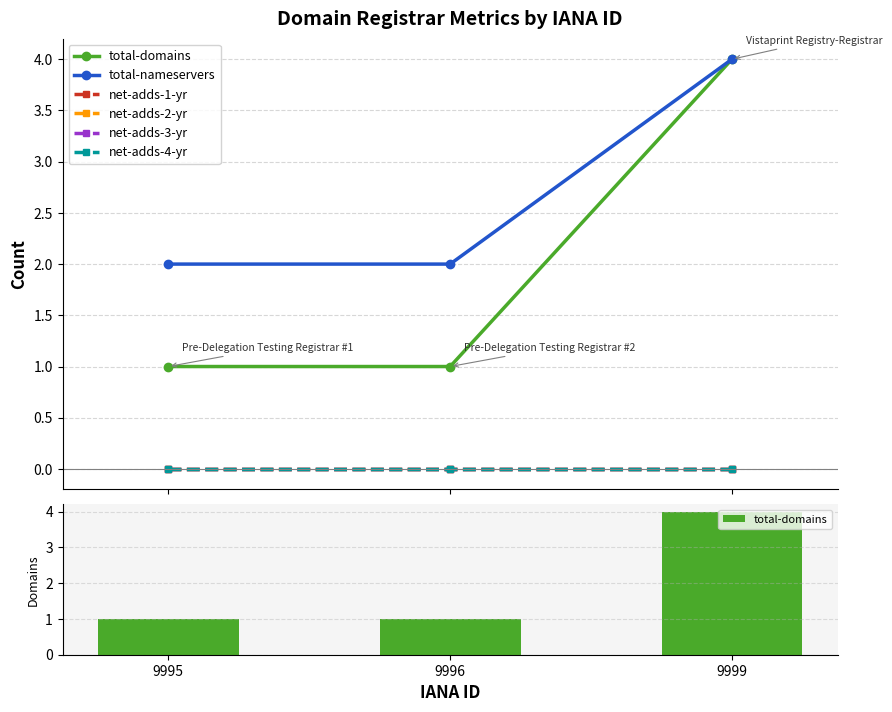

Between 9999 and 9995, which is larger?

9999